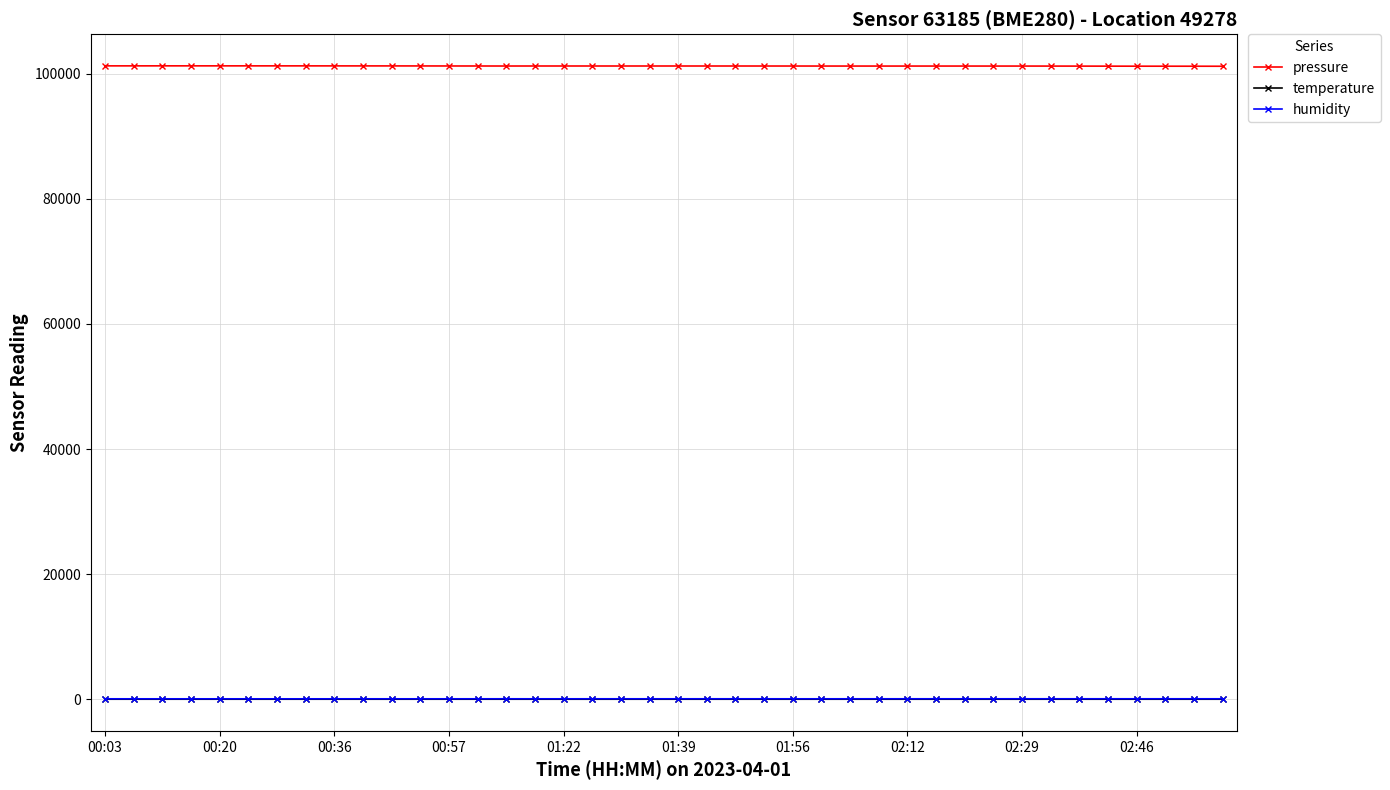

True or false: pressure and humidity cross at least once.

False